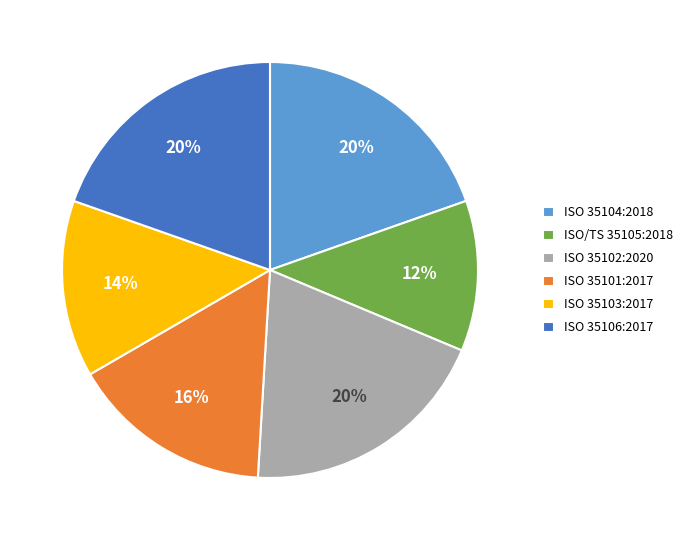

Count the number of slices in the pie.

6